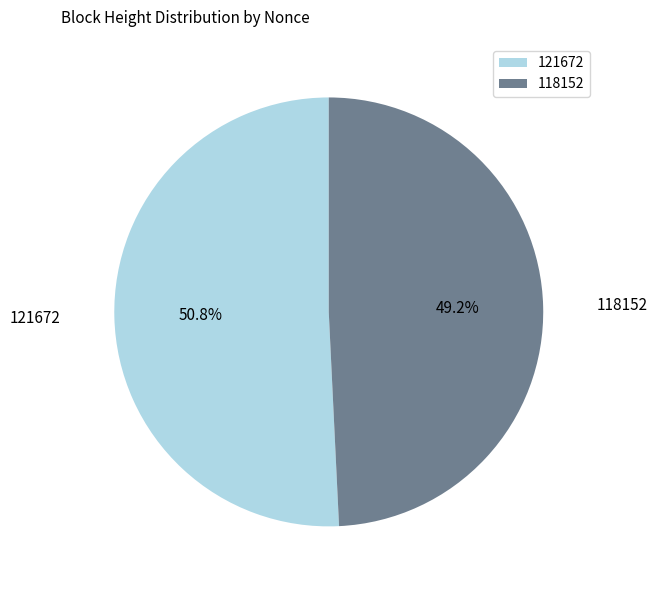

Rank the categories by value from lowest to highest.

118152, 121672